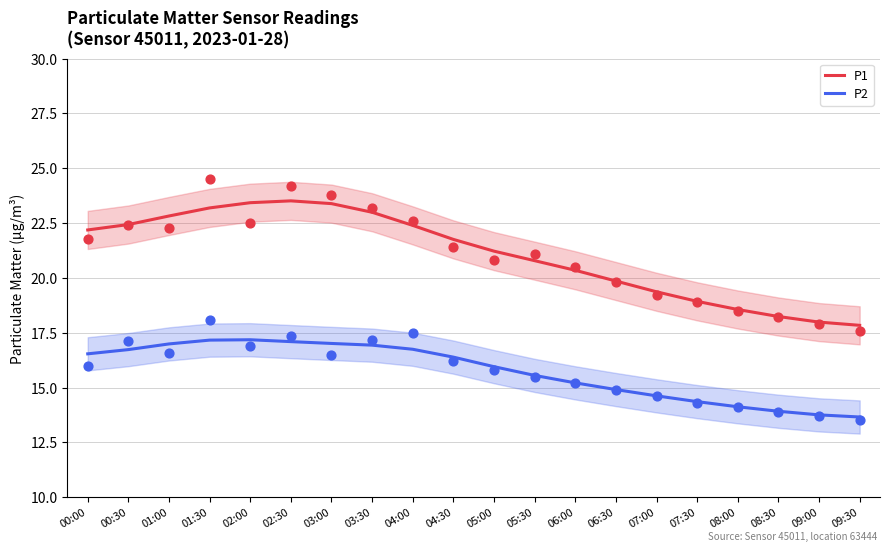

At how many categories does at least one series exceed 23?

4